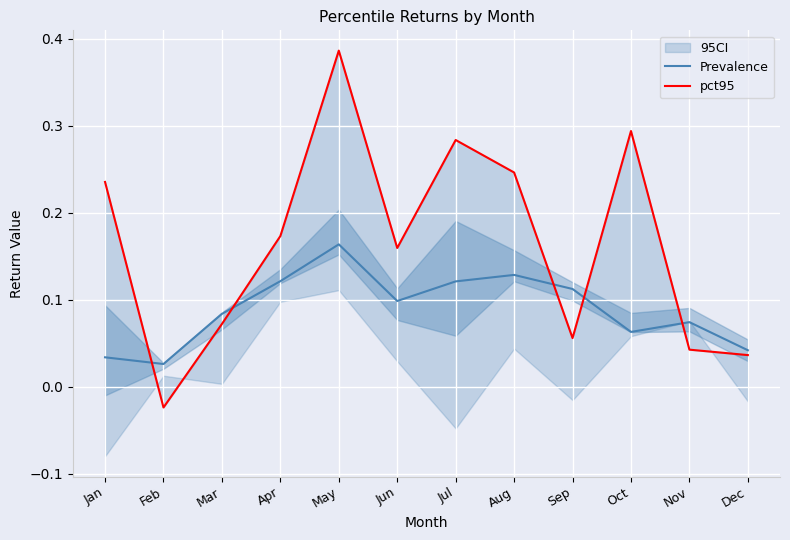

Which series has the widest spread of values?

pct95